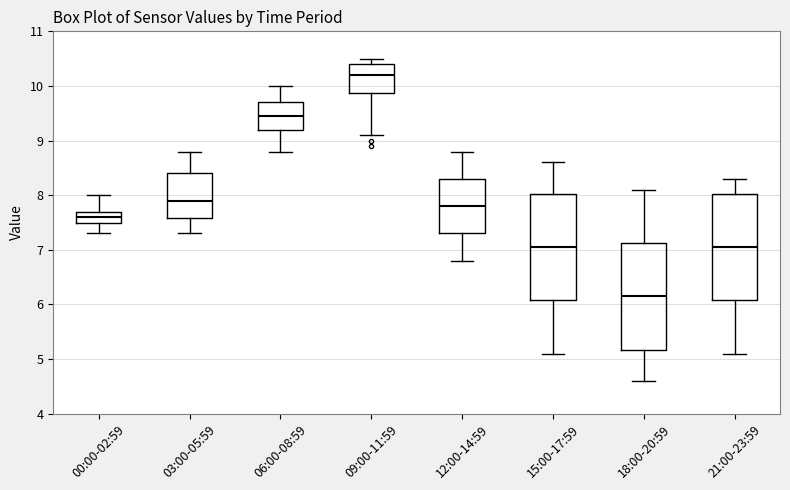

Reading left to right, read every box against the y-axis: the position of its median line, the range the box covers, and the ends of its whiskers. The values are not printed on the chart, so give them approximately, as read against the axis.

00:00-02:59: median 7.6, box 7.5 to 7.7, whiskers 7.3 to 8.0
03:00-05:59: median 7.9, box 7.6 to 8.4, whiskers 7.3 to 8.8
06:00-08:59: median 9.5, box 9.2 to 9.7, whiskers 8.8 to 10.0
09:00-11:59: median 10.2, box 9.9 to 10.4, whiskers 9.1 to 10.5
12:00-14:59: median 7.8, box 7.3 to 8.3, whiskers 6.8 to 8.8
15:00-17:59: median 7.1, box 6.1 to 8.0, whiskers 5.1 to 8.6
18:00-20:59: median 6.2, box 5.2 to 7.1, whiskers 4.6 to 8.1
21:00-23:59: median 7.1, box 6.1 to 8.0, whiskers 5.1 to 8.3